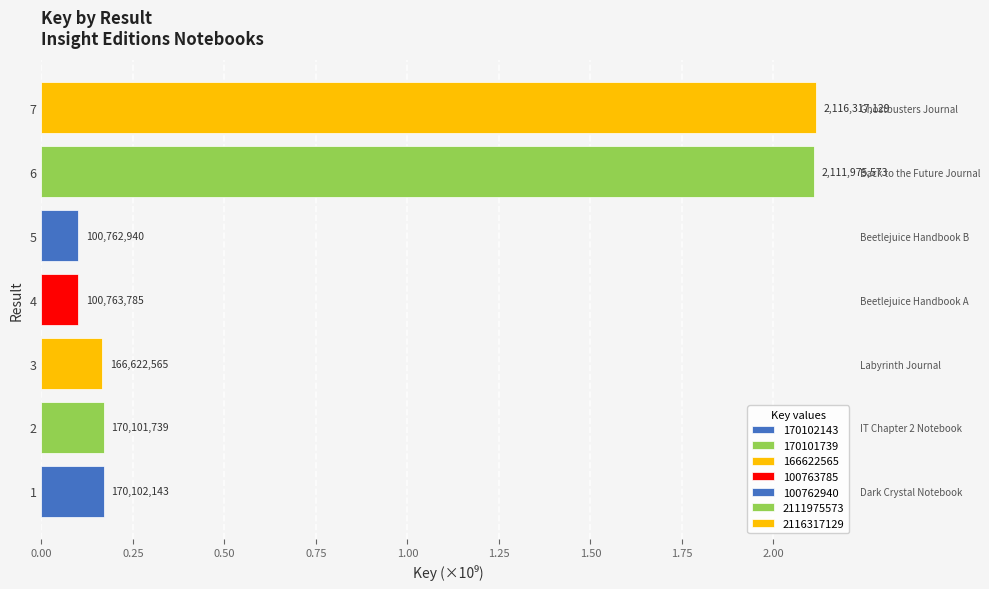

The value at 2 is 0.1. True or false?

False